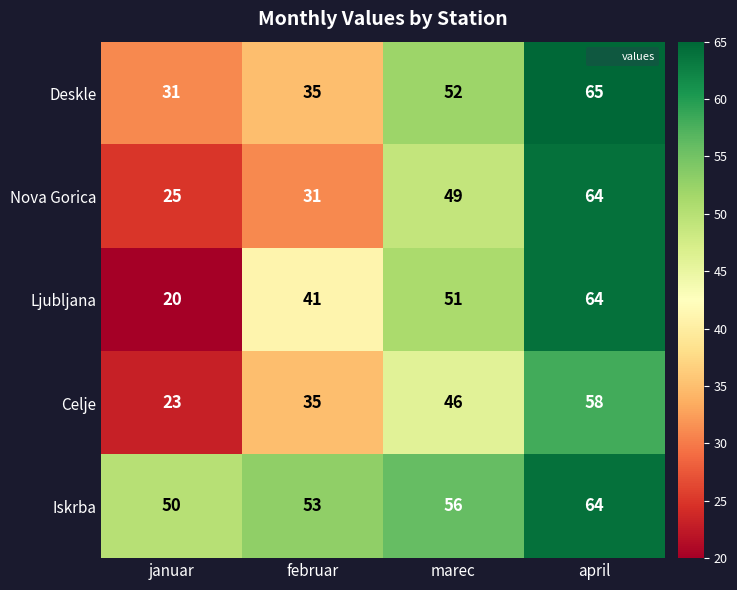

How many series are shown in this chart?

5